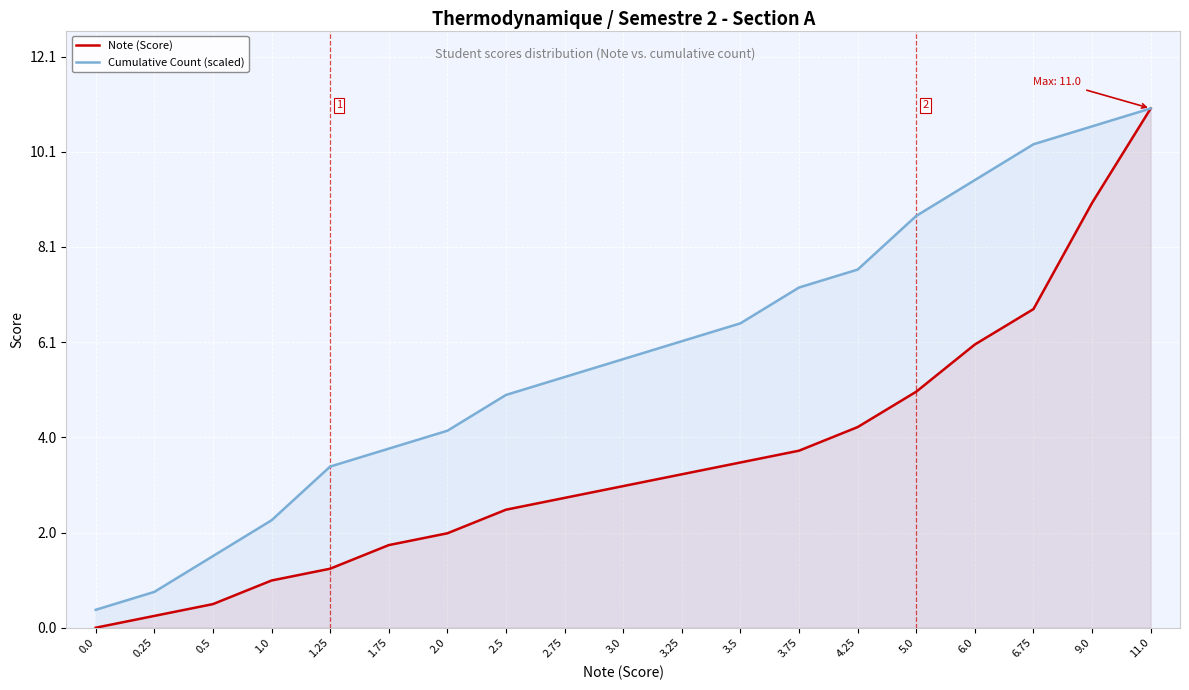

What are all the series names shown in the legend?

Note (Score), Cumulative Count (scaled)